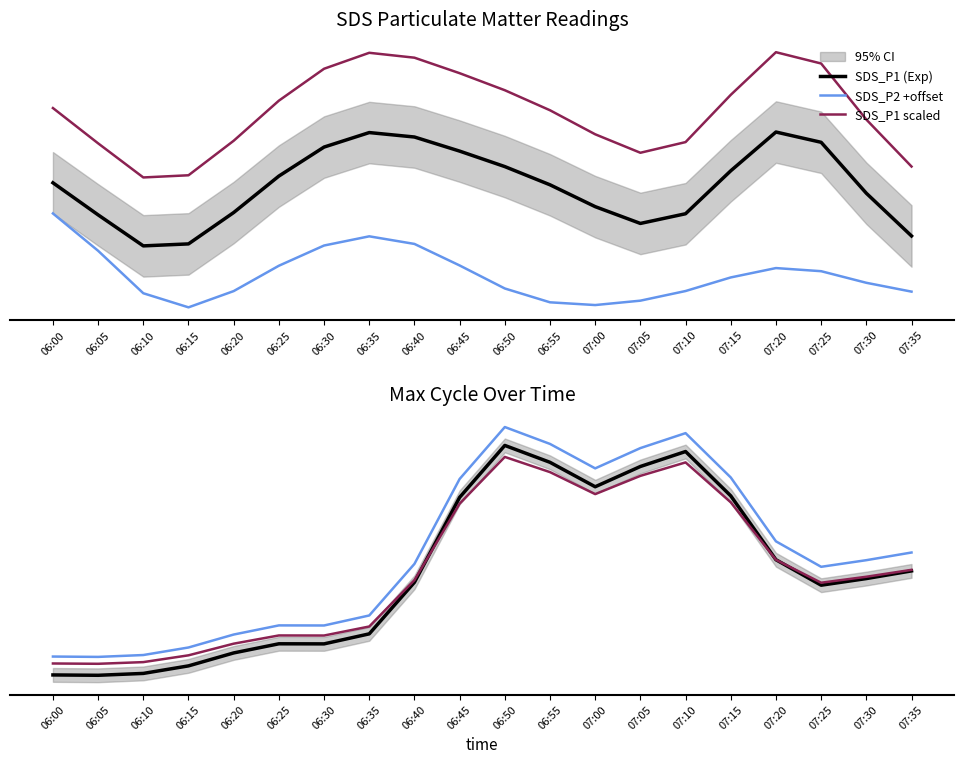

Between 06:25 and 06:40, which series saw the biggest shift?

SDS_P1 scaled